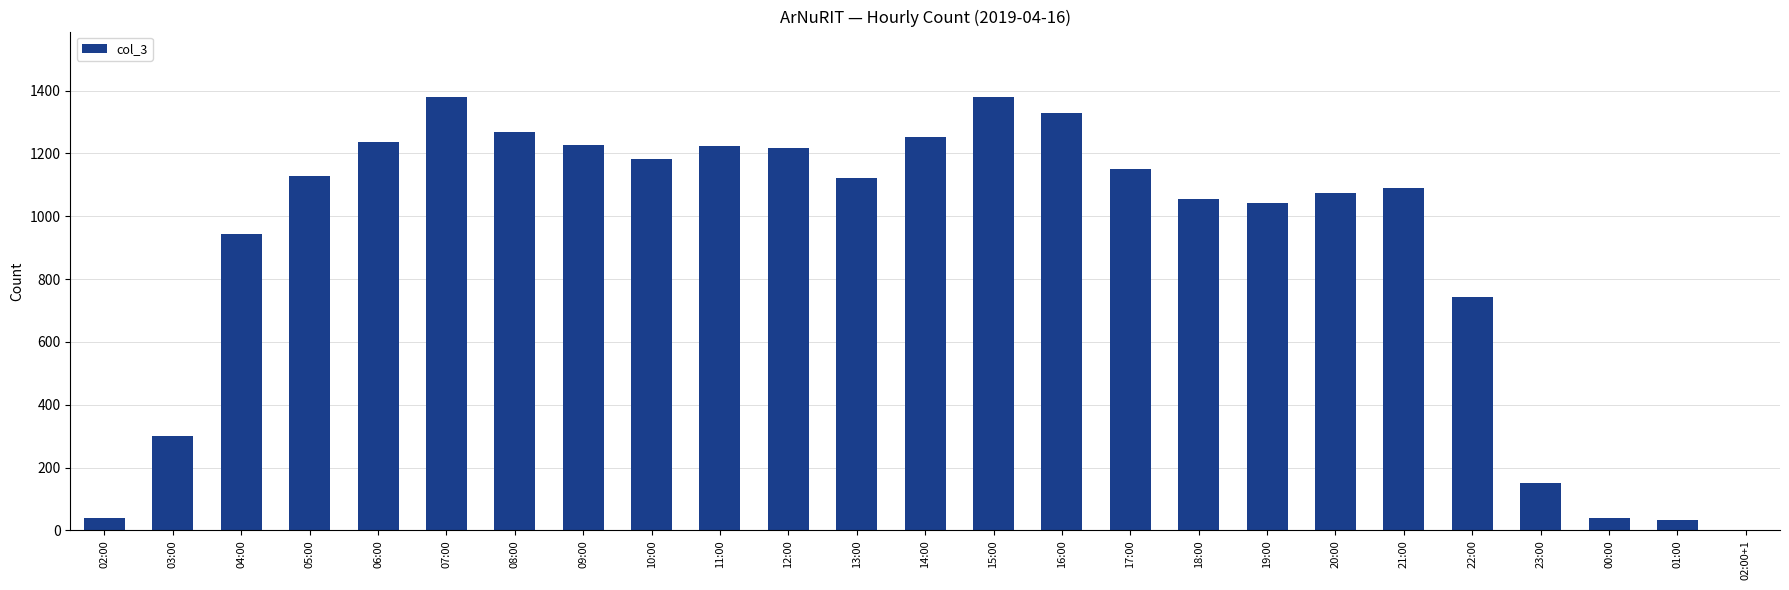

How many series are shown in this chart?

1